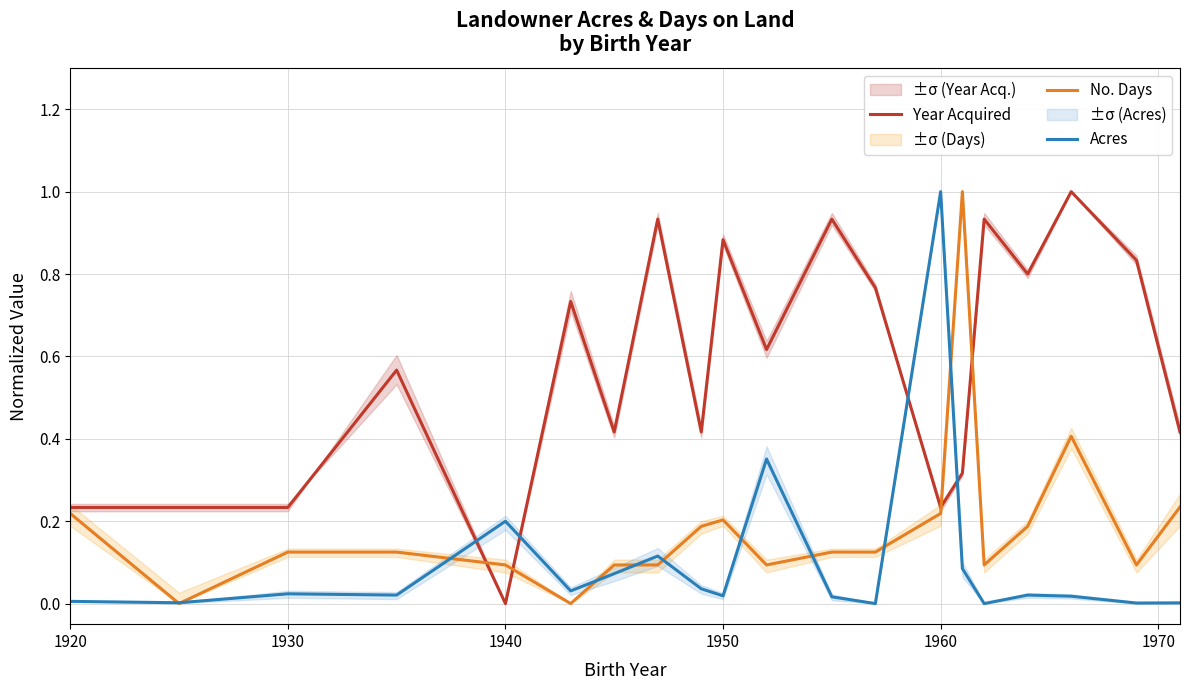

Rank the series at 1920 from highest to lowest value.

Year Acquired, No. Days, Acres